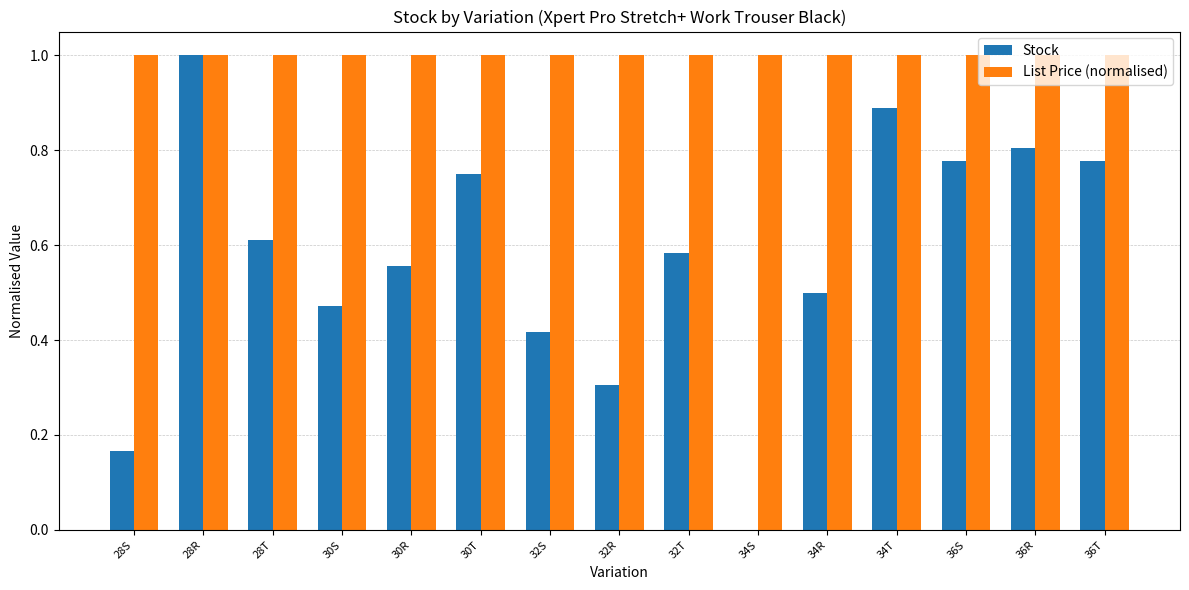

What is the total value across all series at 36T?

1.8